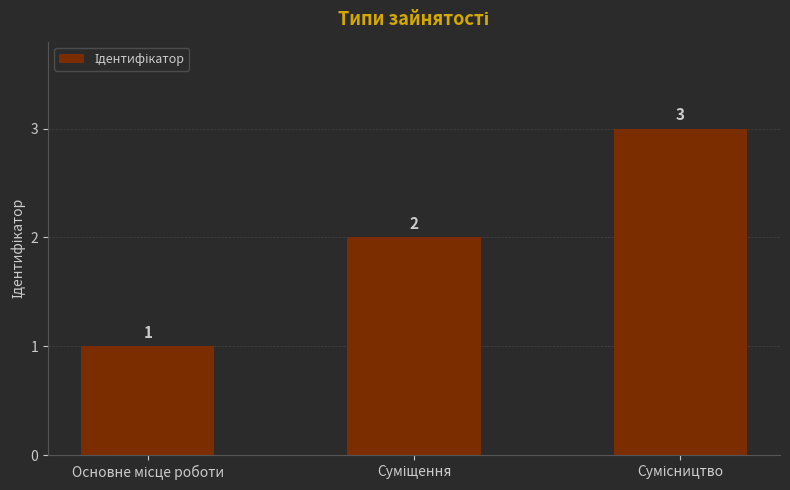

What is the sum of all values?

6